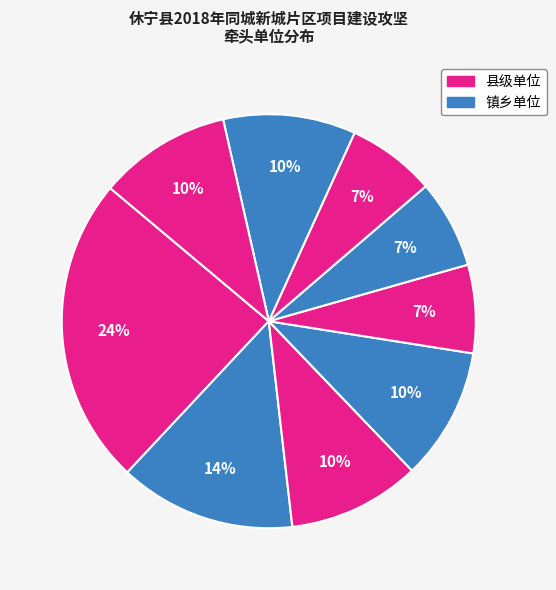

Count the number of slices in the pie.

9